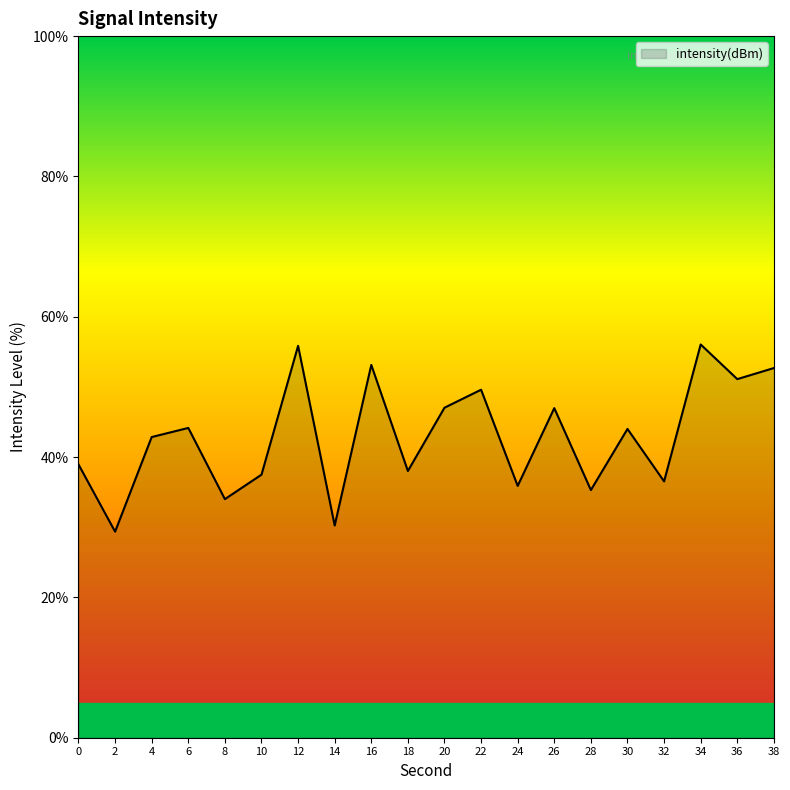

The chart shows a value of 18.1 at 20. True or false?

False